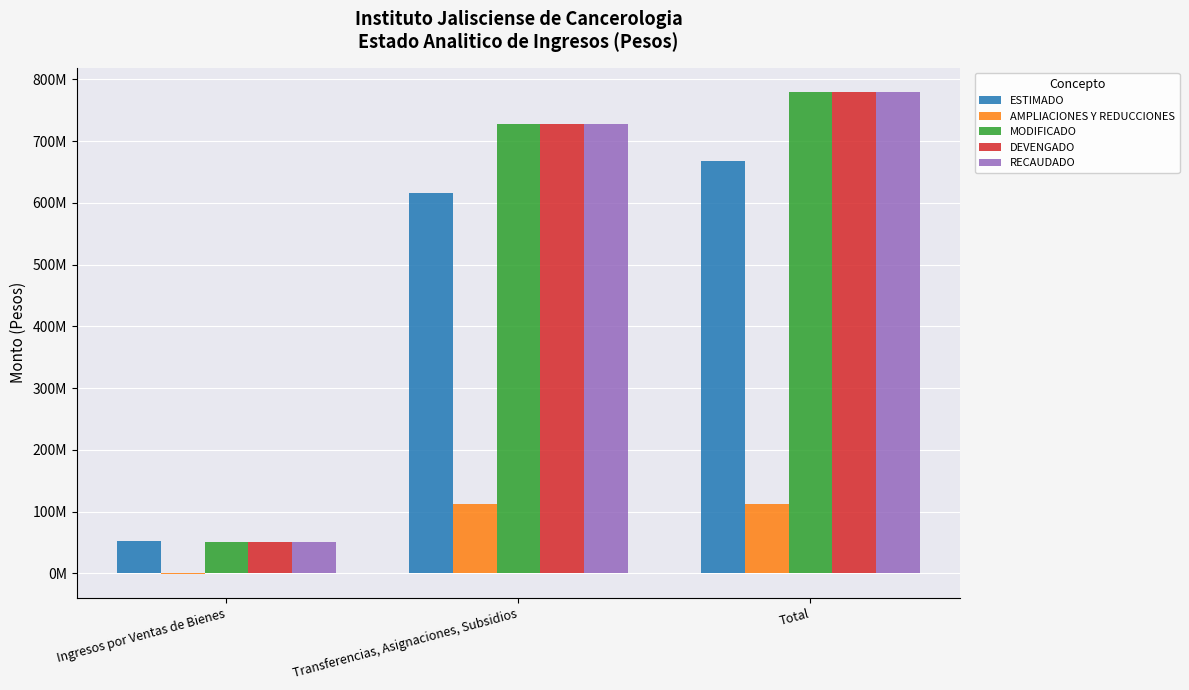

What are all the series names shown in the legend?

ESTIMADO, AMPLIACIONES Y REDUCCIONES, MODIFICADO, DEVENGADO, RECAUDADO